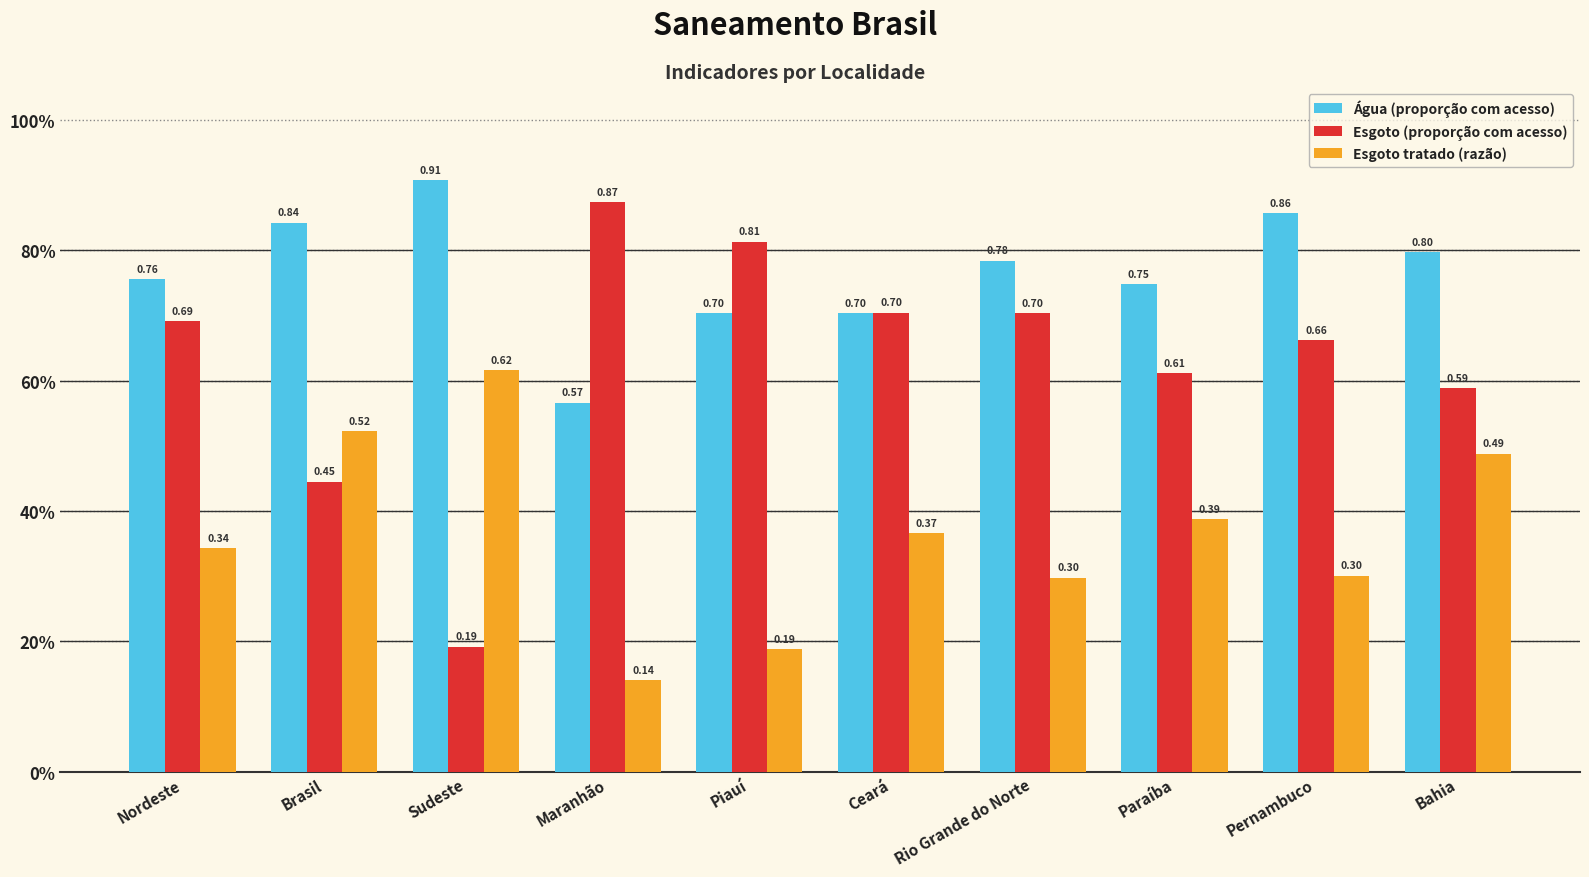

Are the bars horizontal?

No